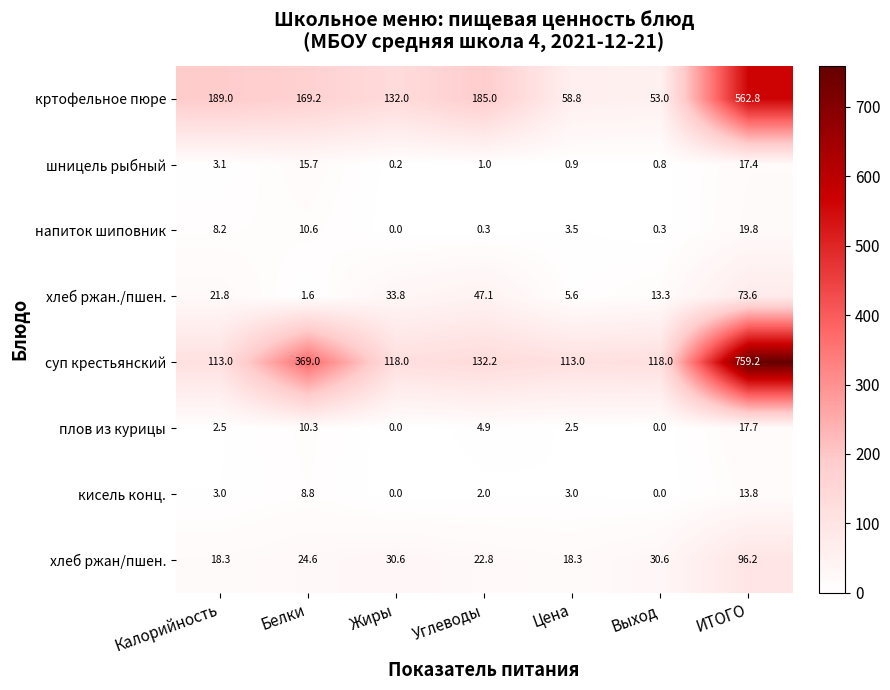

Which series has the largest range (max minus min)?

суп крестьянский